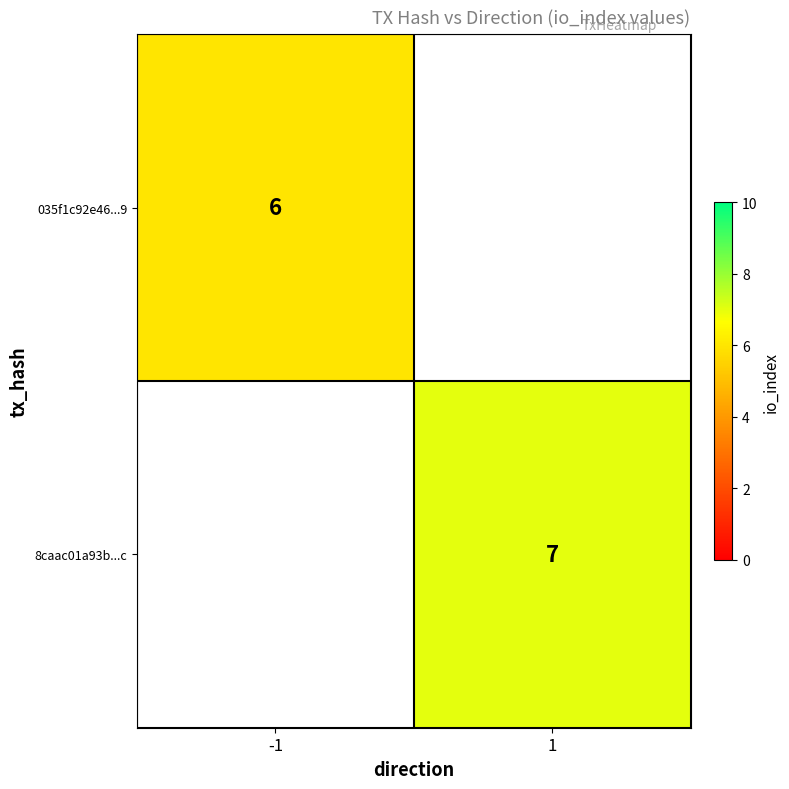

Is the value of 8caac01a93b...c at 1 greater than the value of 035f1c92e46...9 at -1?

Yes